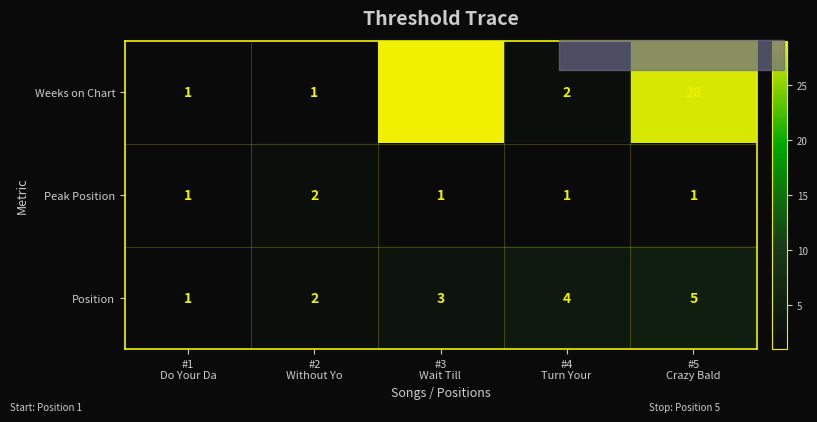

What is the sum of all Peak Position values?

6